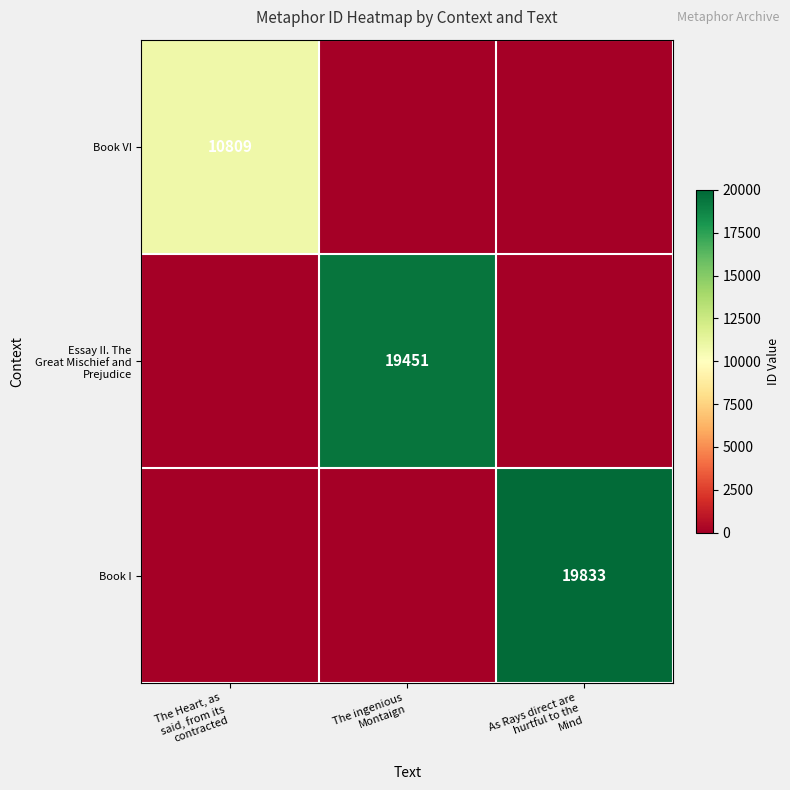

At which category is the sum across all series the highest?

As Rays direct are
hurtful to the
Mind